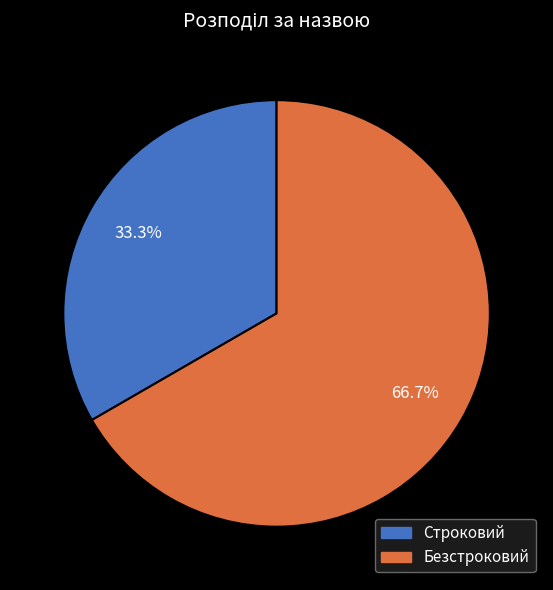

Combined, do Строковий and Безстроковий account for over 50%?

Yes